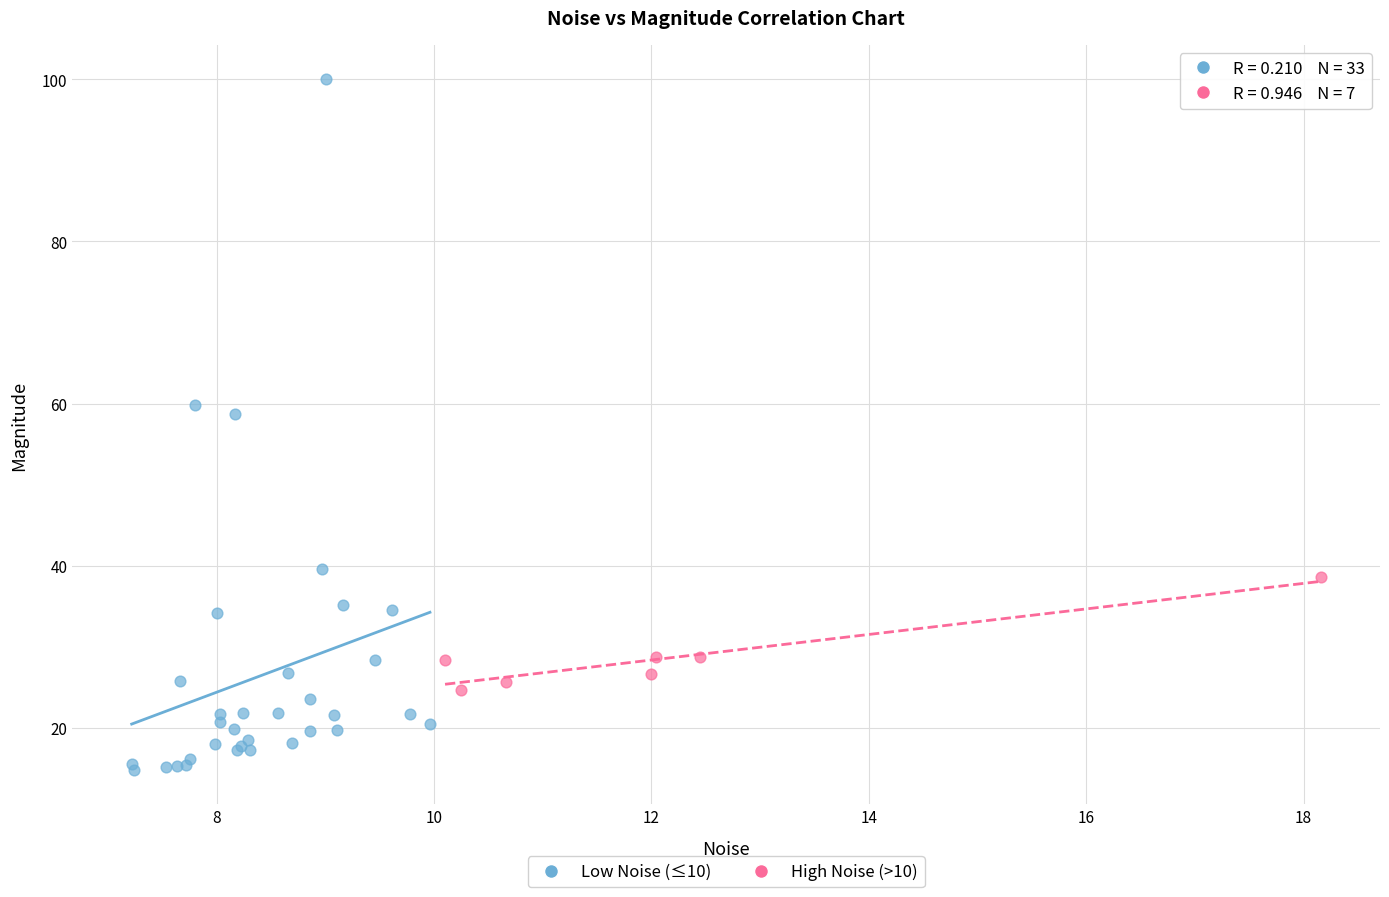

Which series contains the lowest Y value?

Low Noise (≤10)